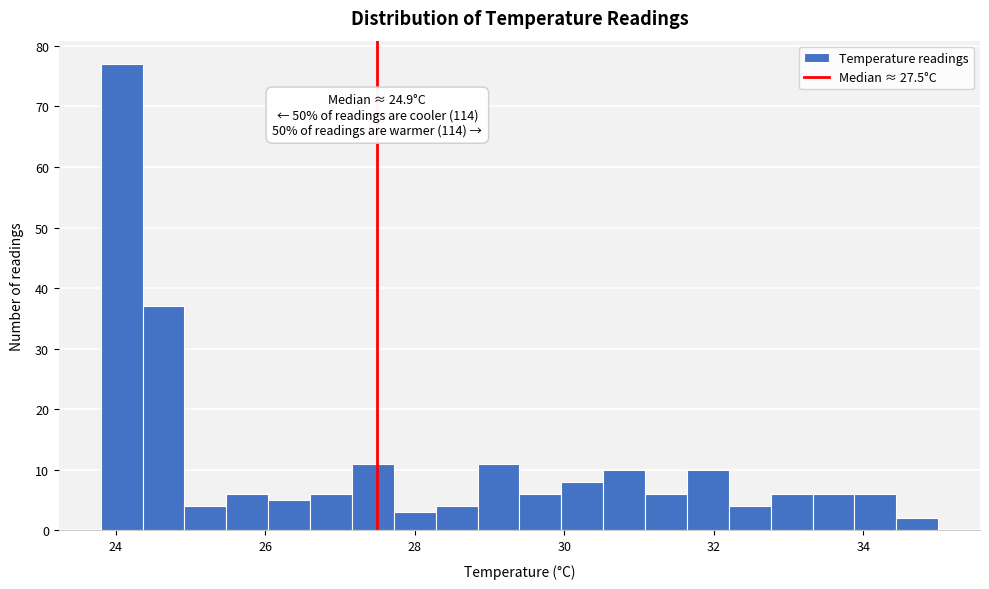

Read against the x-axis, roughly where is the centre of the tallest bar?

24.0